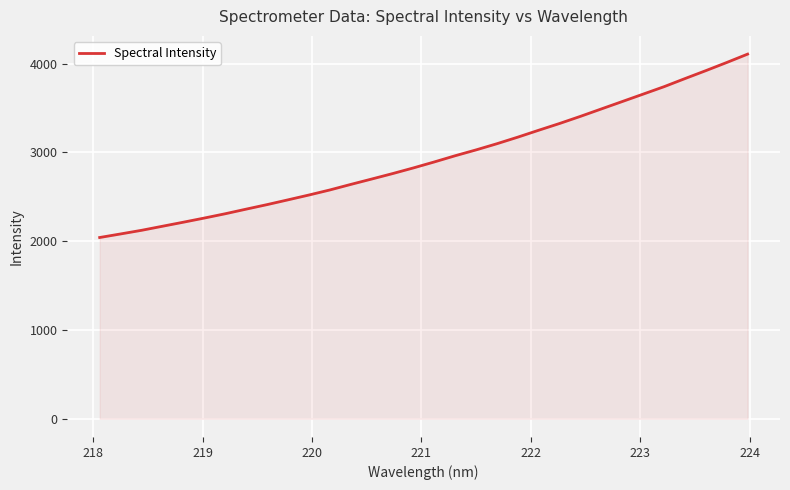

What is the difference between the maximum and minimum values?

2065.3